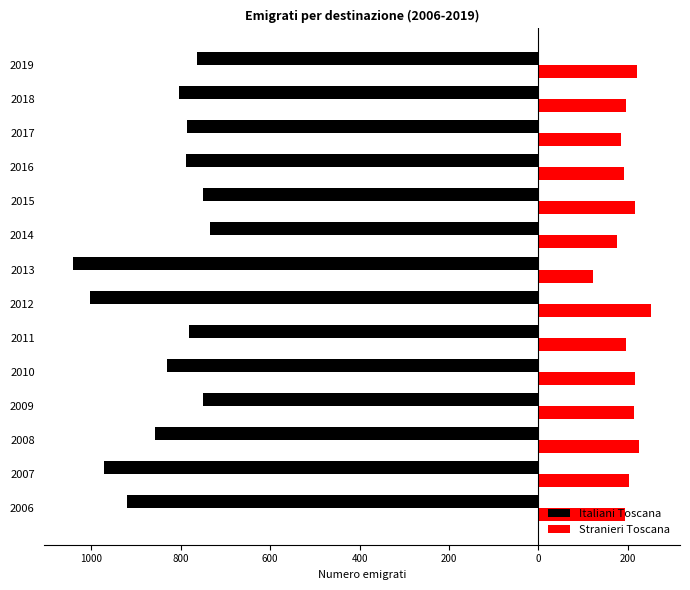

What are all the series names shown in the legend?

Italiani Toscana, Stranieri Toscana